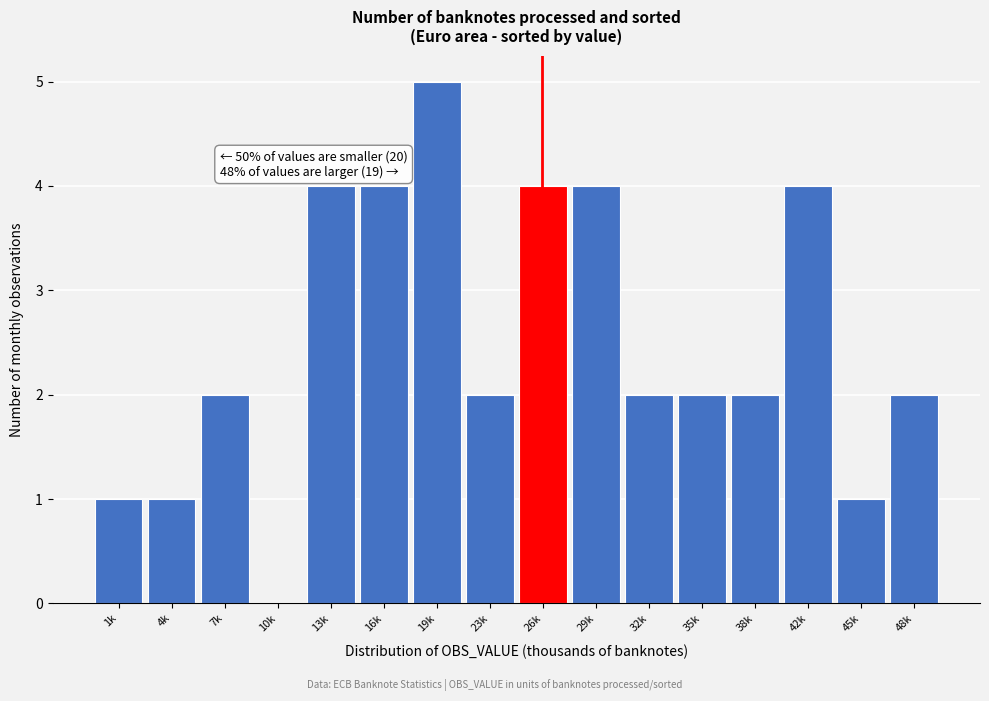

Reading right to left, extract all data points from this chart.

48k=2	45k=1	42k=4	38k=2	35k=2	32k=2	29k=4	26k=4	23k=2	19k=5	16k=4	13k=4	10k=0	7k=2	4k=1	1k=1